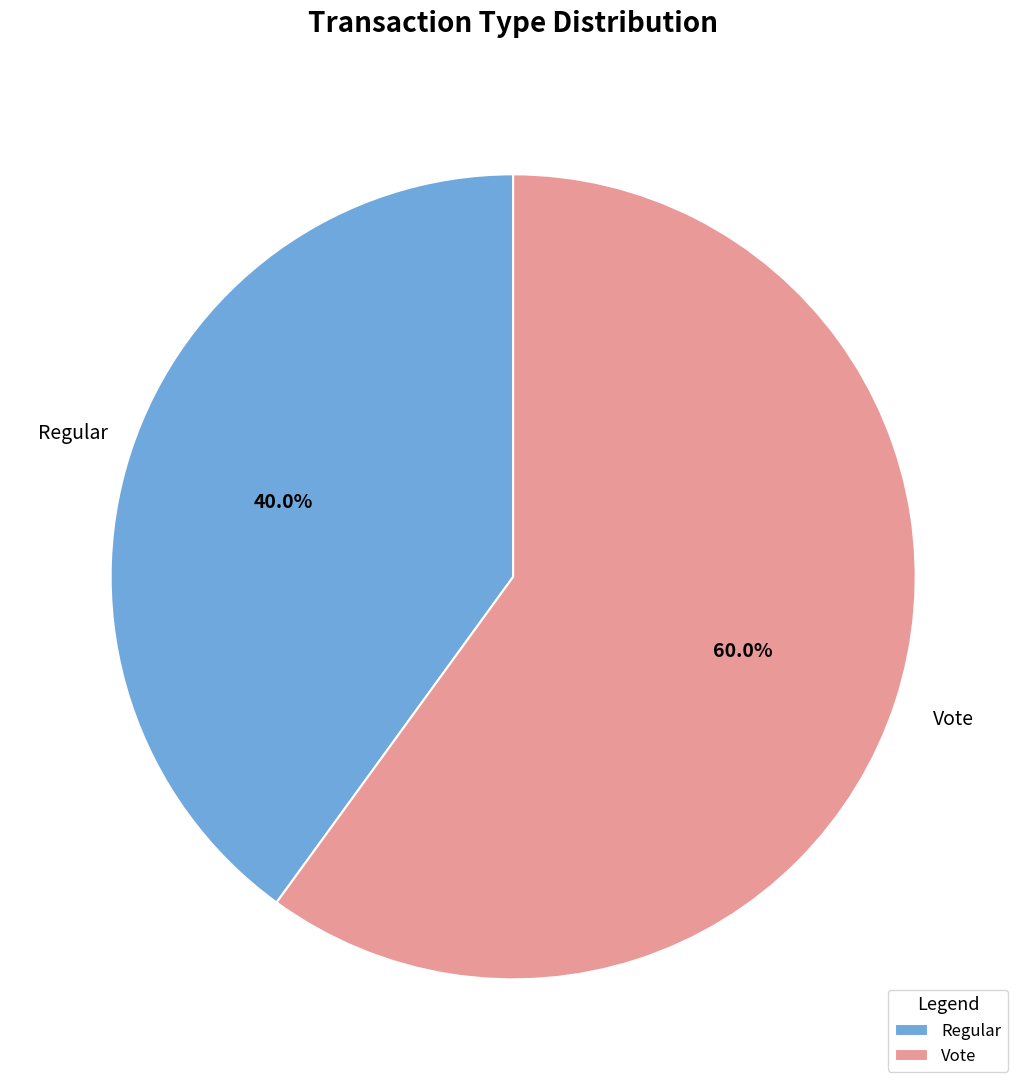

Which has a higher value, Vote or Regular?

Vote